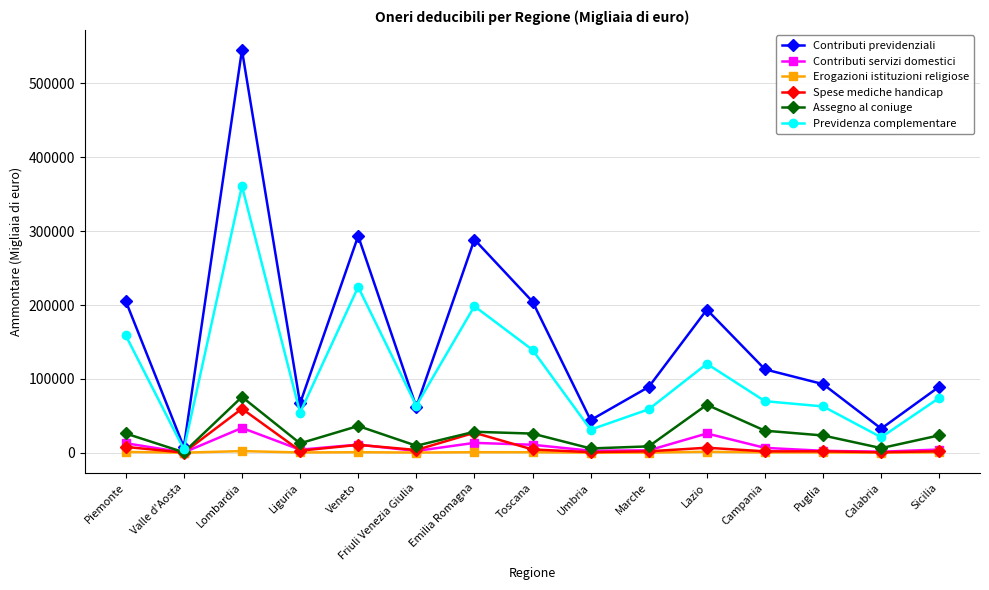

What are all the series names shown in the legend?

Contributi previdenziali, Contributi servizi domestici, Erogazioni istituzioni religiose, Spese mediche handicap, Assegno al coniuge, Previdenza complementare